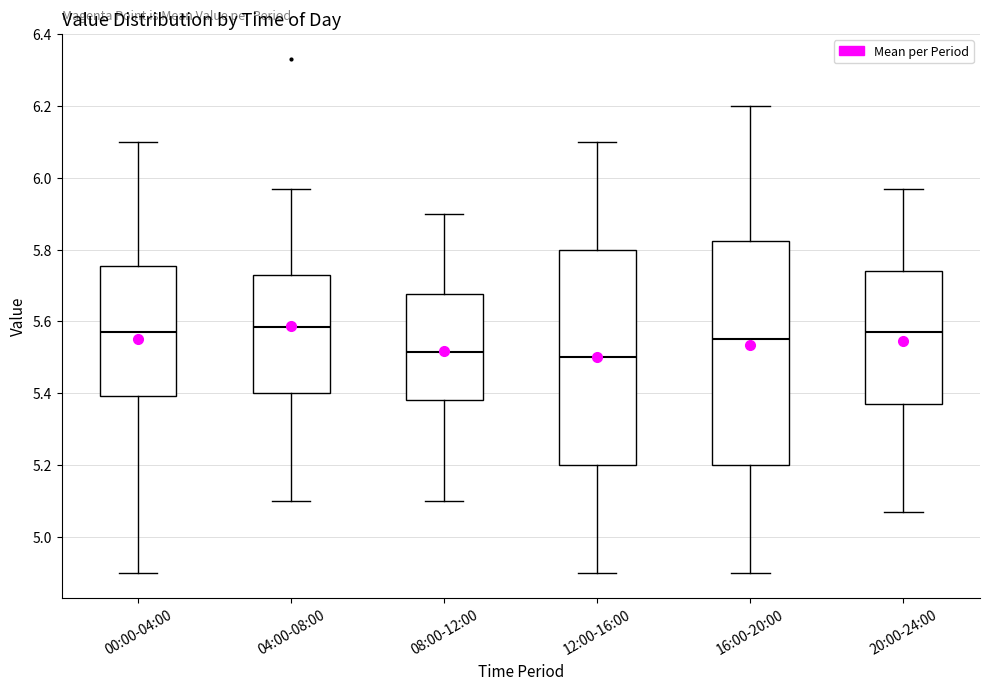

Where does the upper whisker of the box for 12:00-16:00 end on the y-axis? The values are not printed on the chart, so give them approximately, as read against the axis.

6.10